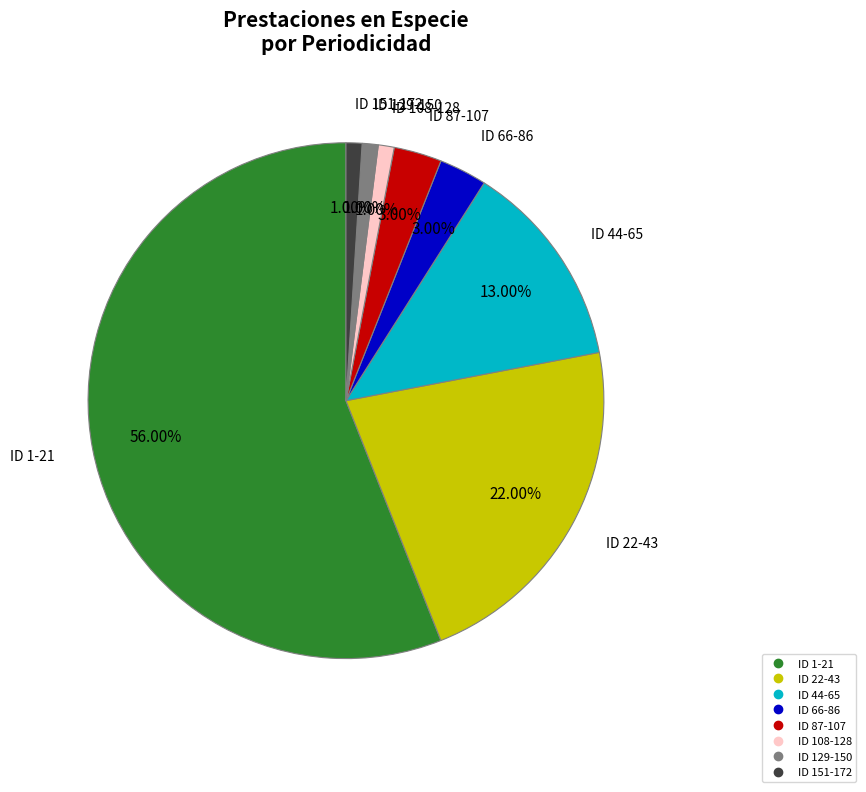

Is there a majority slice in this chart?

Yes